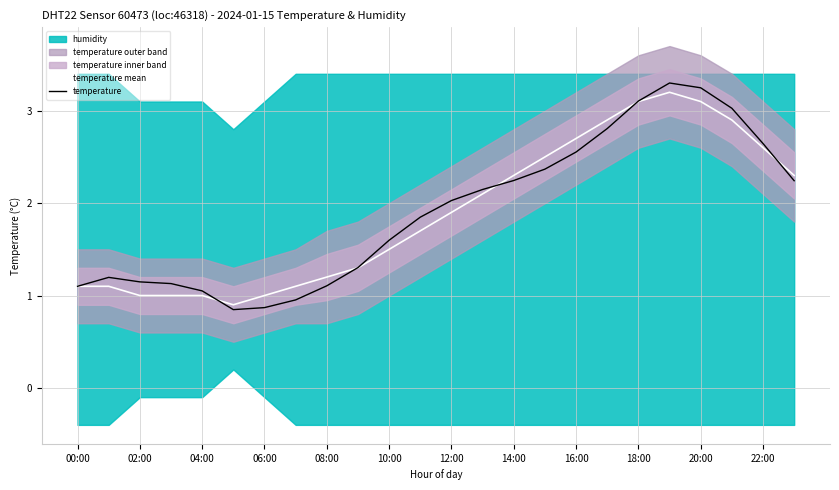

Reading left to right, transcribe all the data shown in this chart.

temperature mean: 1.1	1.1	1.0	1.0	1.0	0.9	1.0	1.1	1.2	1.3	1.5	1.7	1.9	2.1	2.3	2.5	2.7	2.9	3.1	3.2	3.1	2.9	2.6	2.3
temperature: 1.1	1.2	1.1	1.1	1.1	0.8	0.9	1.0	1.1	1.3	1.6	1.8	2.0	2.1	2.2	2.4	2.6	2.8	3.1	3.3	3.2	3.0	2.6	2.2